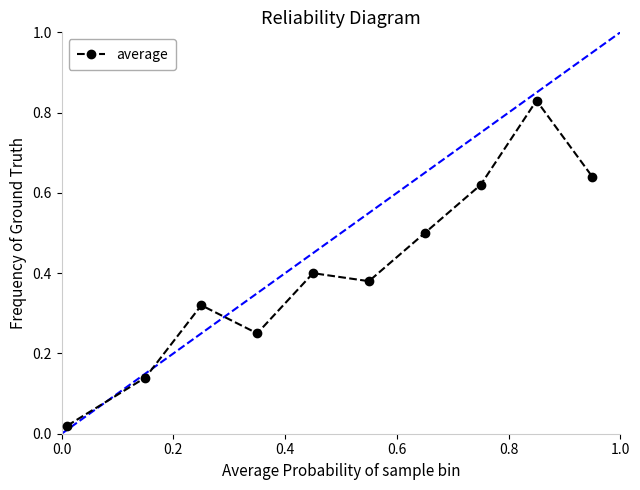

How many lines are shown in the chart?

1